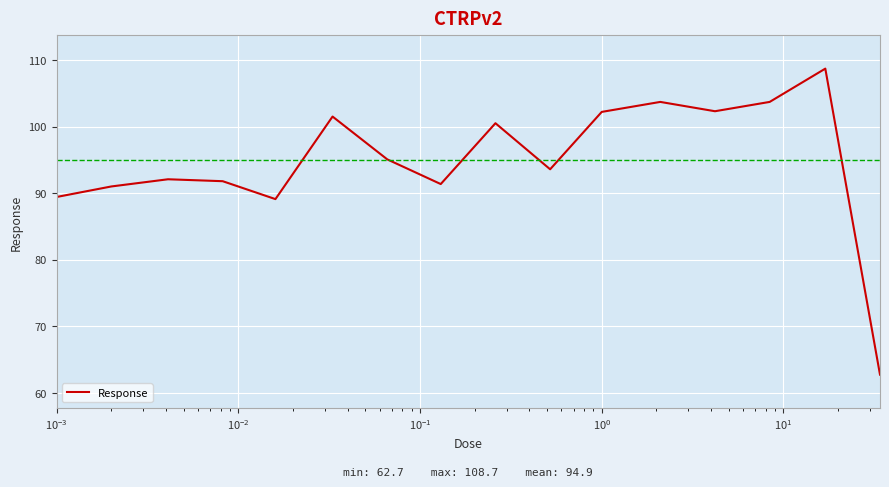

What is the difference between the maximum and minimum values?

46.0